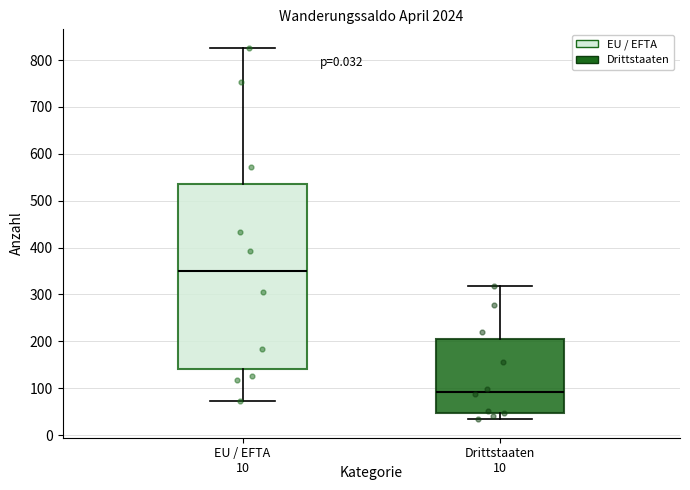

Reading left to right, transcribe this box plot: for each box, give where its median line is, the range the box spans, and where its two whiskers end, as read against the y-axis. The values are not printed on the chart, so give them approximately, as read against the axis.

EU / EFTA: median 350, box 140 to 540, whiskers 70 to 830
Drittstaaten: median 90, box 50 to 200, whiskers 30 to 320